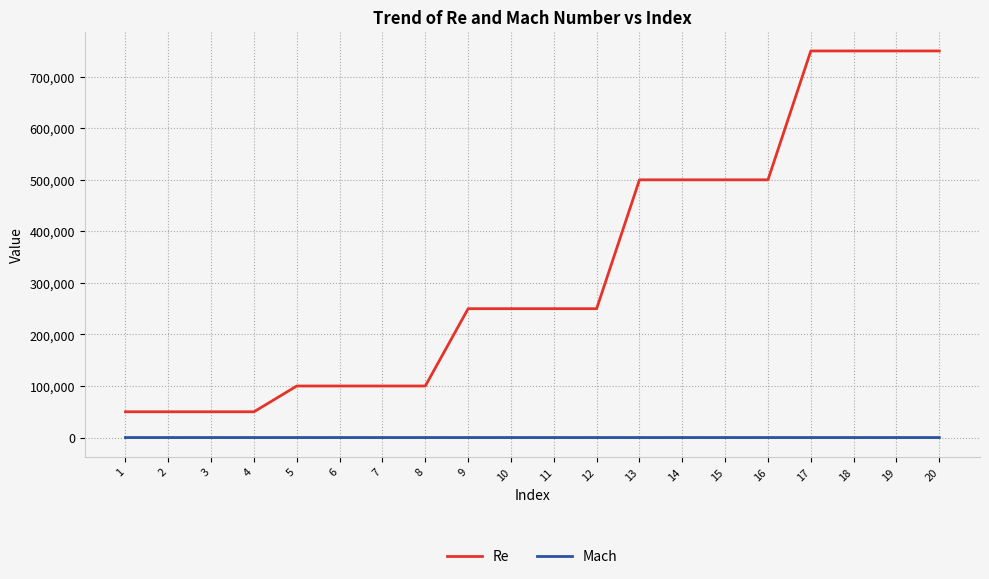

How many series are shown in this chart?

2